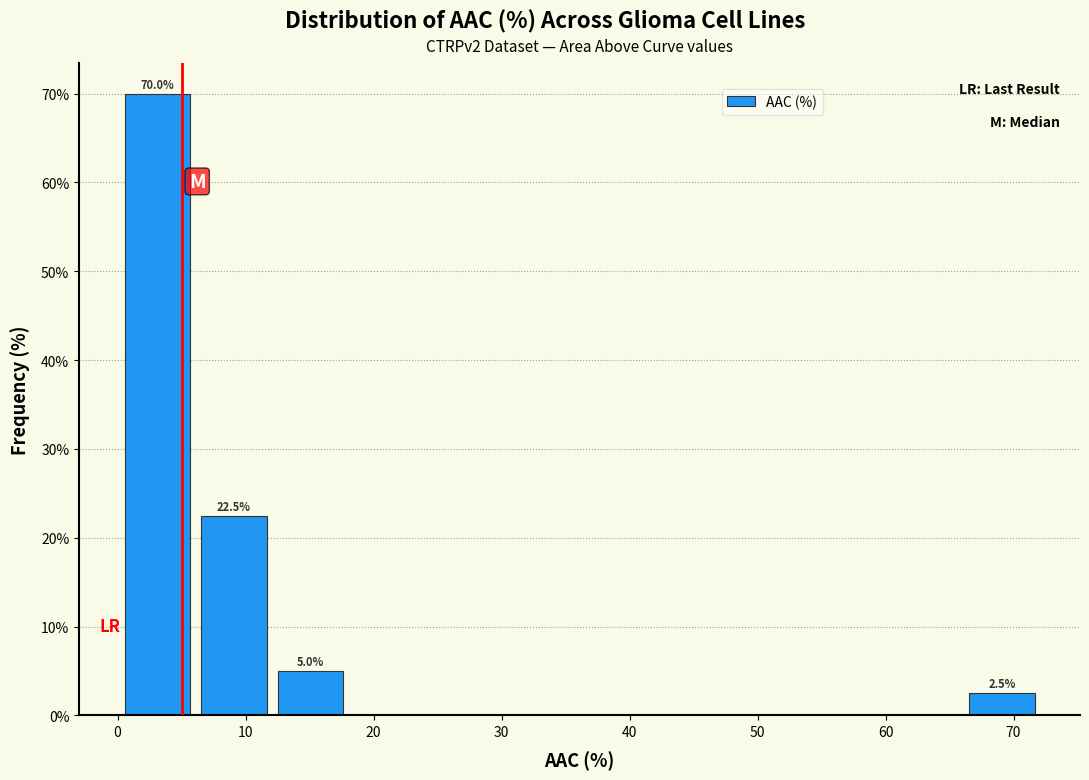

Which range on the x-axis has the tallest bar?

0 to 6